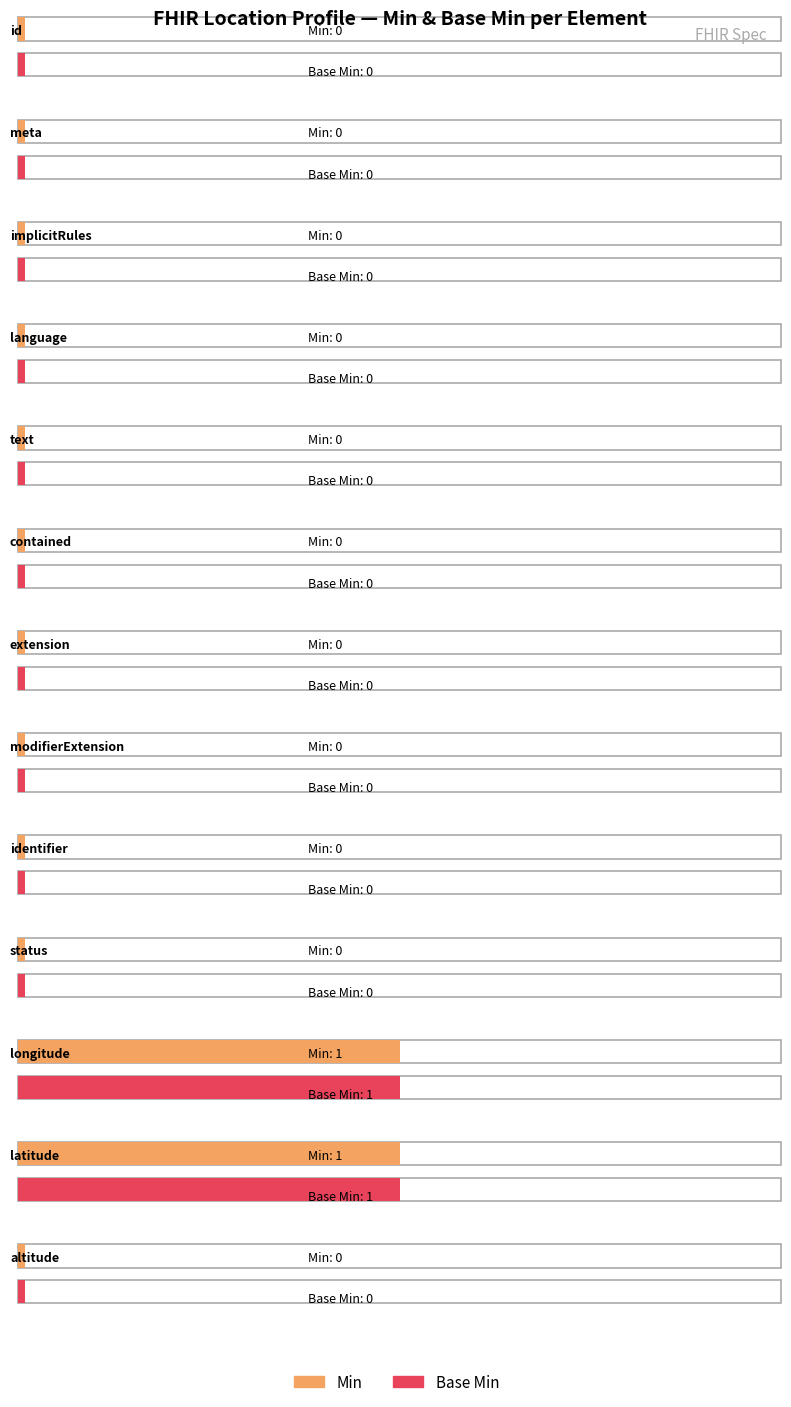

What is the total value across all series at Location.position.latitude?

2